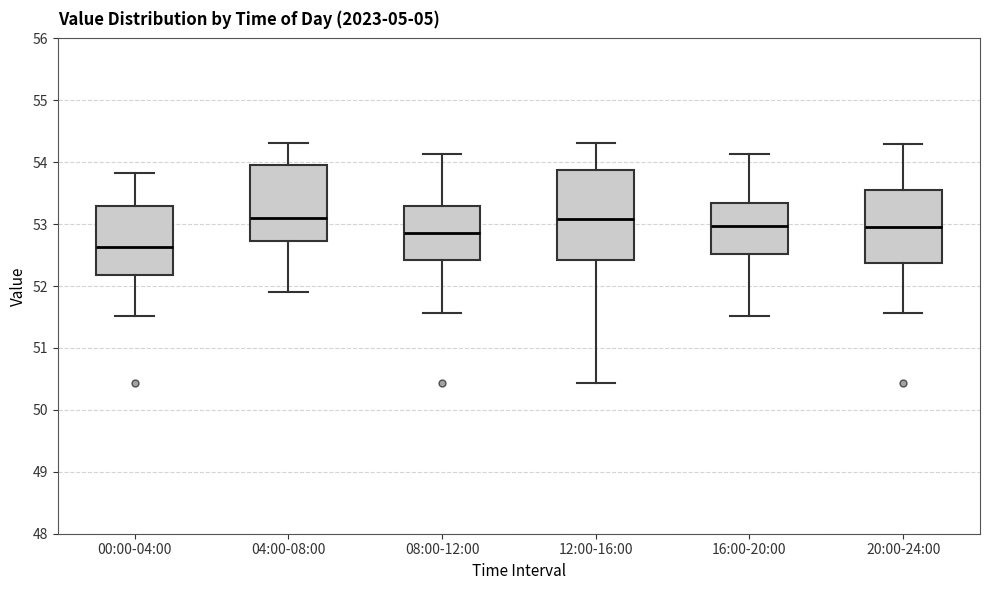

Reading left to right, read every box against the y-axis: the position of its median line, the range the box covers, and the ends of its whiskers. The values are not printed on the chart, so give them approximately, as read against the axis.

00:00-04:00: median 52.6, box 52.2 to 53.3, whiskers 51.5 to 53.8
04:00-08:00: median 53.1, box 52.7 to 54.0, whiskers 51.9 to 54.3
08:00-12:00: median 52.9, box 52.4 to 53.3, whiskers 51.6 to 54.1
12:00-16:00: median 53.1, box 52.4 to 53.9, whiskers 50.4 to 54.3
16:00-20:00: median 53.0, box 52.5 to 53.3, whiskers 51.5 to 54.1
20:00-24:00: median 53.0, box 52.4 to 53.6, whiskers 51.6 to 54.3